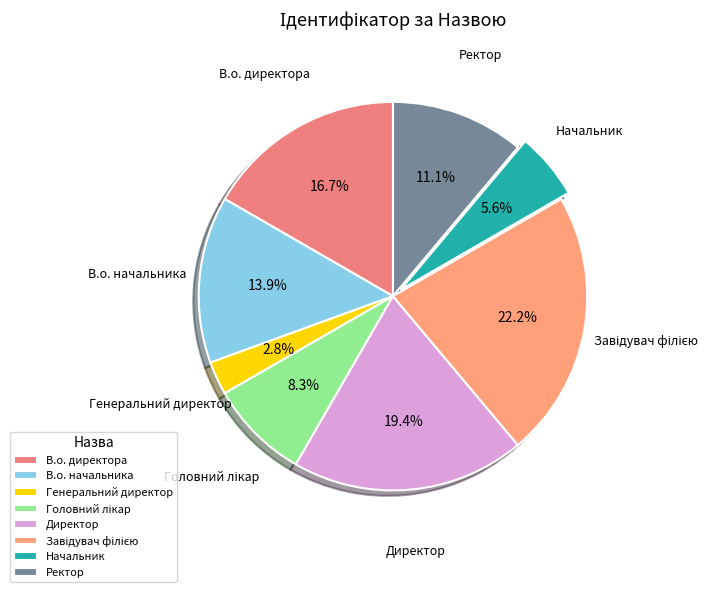

How many slices are in this pie chart?

8